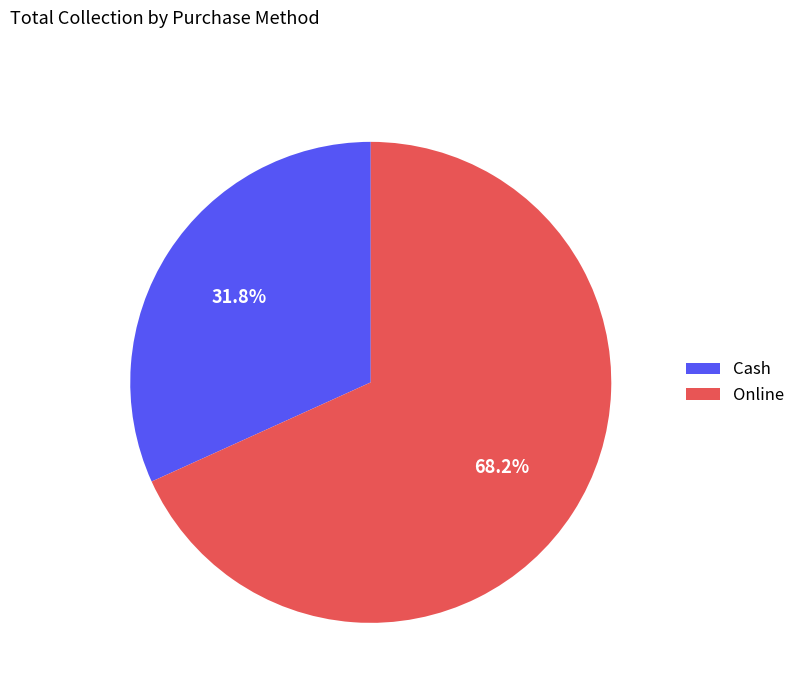

Count the number of slices in the pie.

2